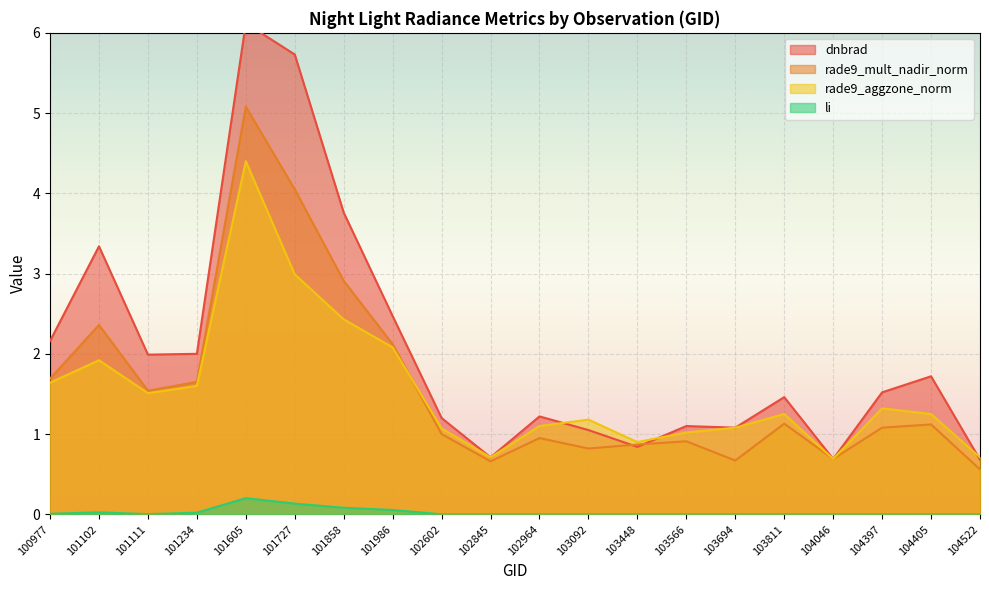

True or false: dnbrad has a value of 1.0 at 104522.

False